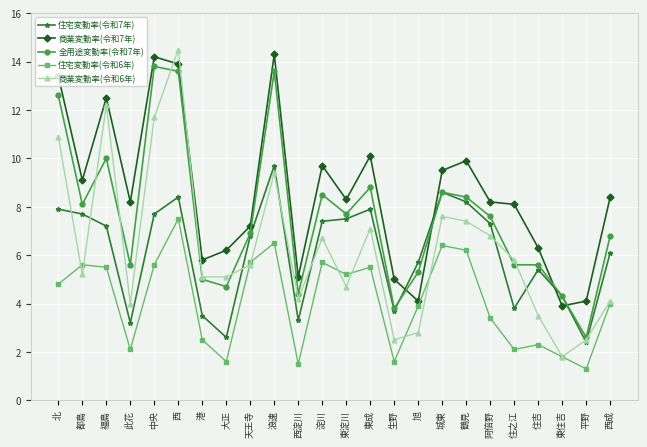

Which series has the largest total across all categories?

商業変動率(令和7年)